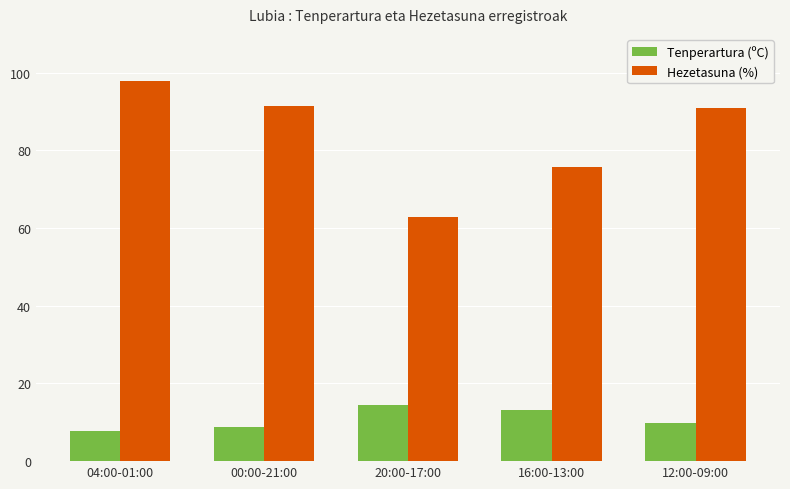

At which category is the sum across all series the highest?

04:00-01:00